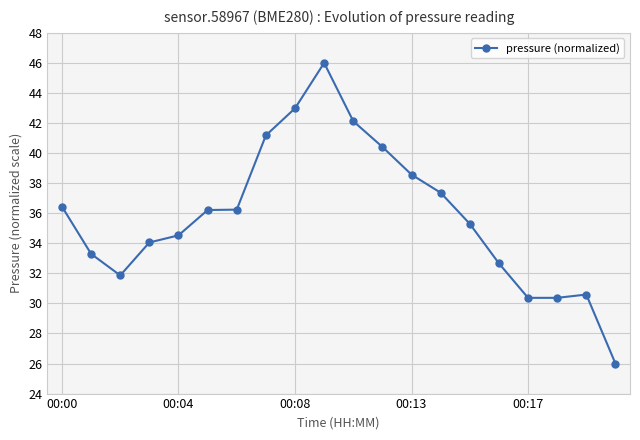

What is the value of the 2nd point from the left?

33.3